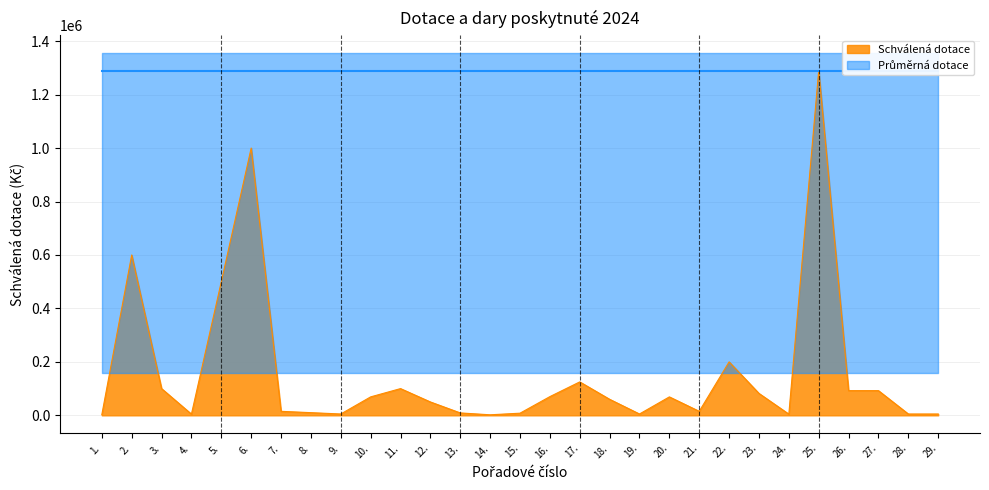

How many lines are shown in the chart?

1